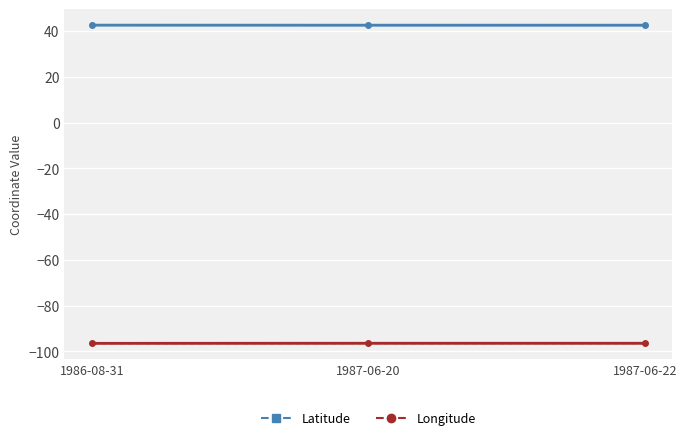

Which category has the highest value across all series?

1986-08-31